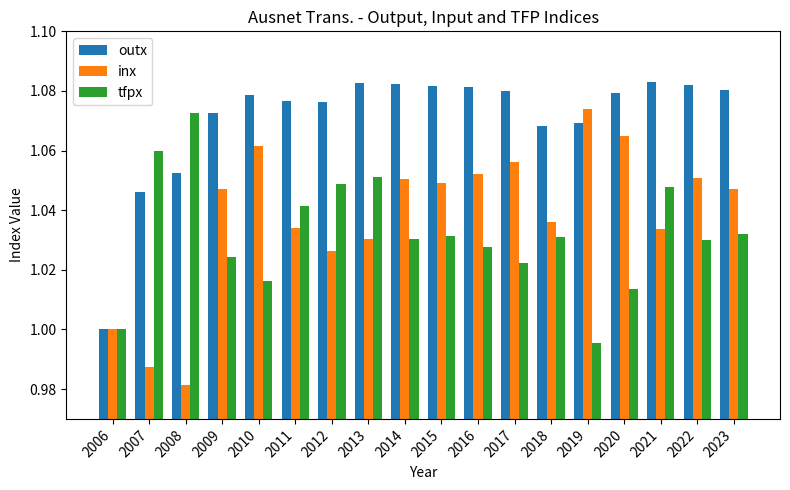

Rank the series by their maximum value, from lowest to highest.

tfpx, inx, outx